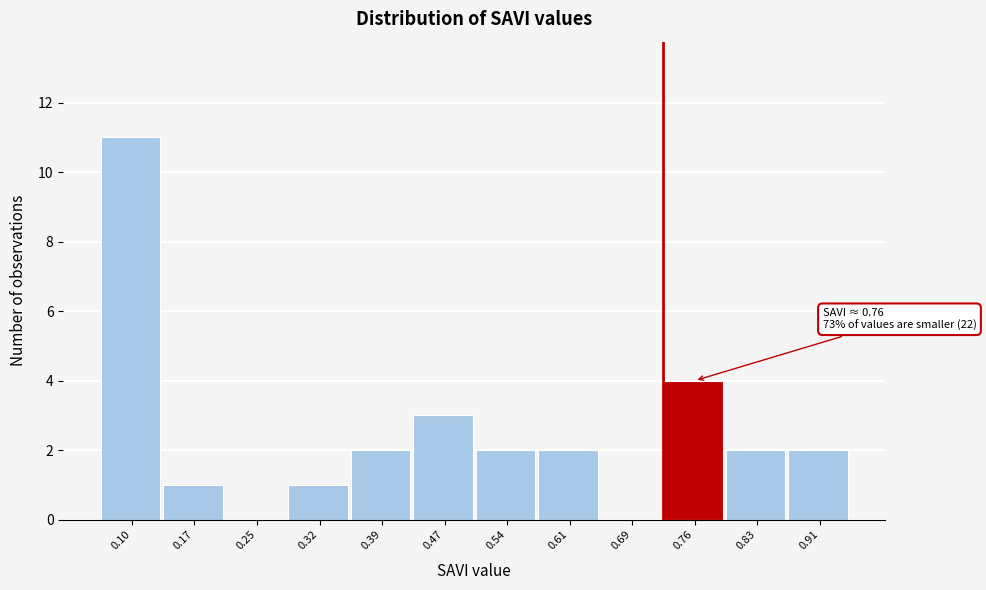

Reading right to left, list all the values displayed in this chart.

0.91=2	0.83=2	0.76=4	0.69=0	0.61=2	0.54=2	0.47=3	0.39=2	0.32=1	0.25=0	0.17=1	0.10=11